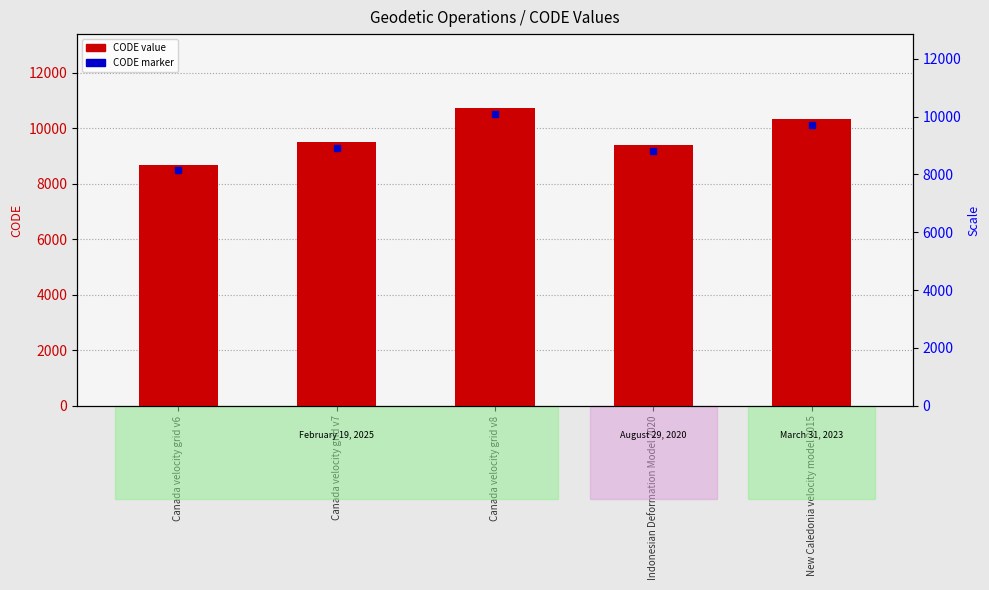

What is the label of the 5th bar from the left?

New Caledonia velocity model 2015